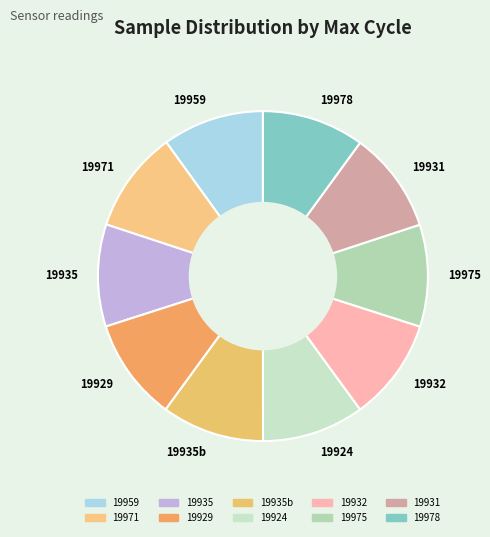

What is the ratio of the value at 19929 to the value at 19935?

1.0